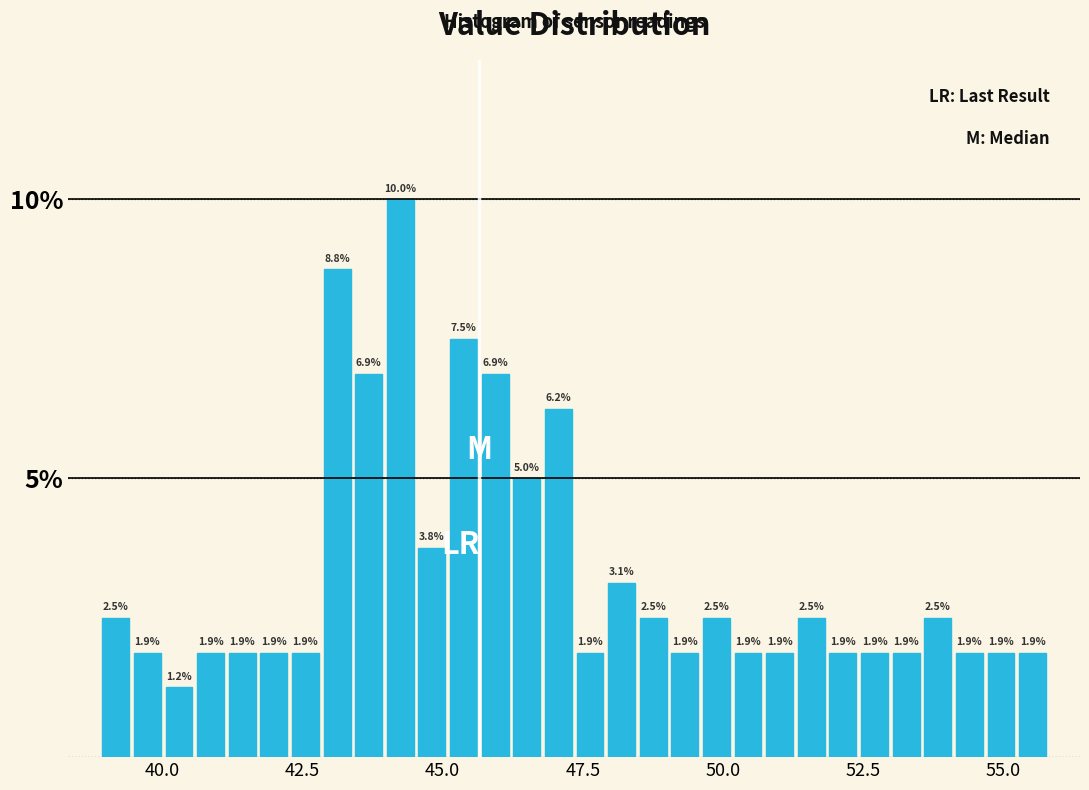

Around what value on the x-axis is the tallest bar? Give the approximate position of its centre, as read against the axis.

44.0